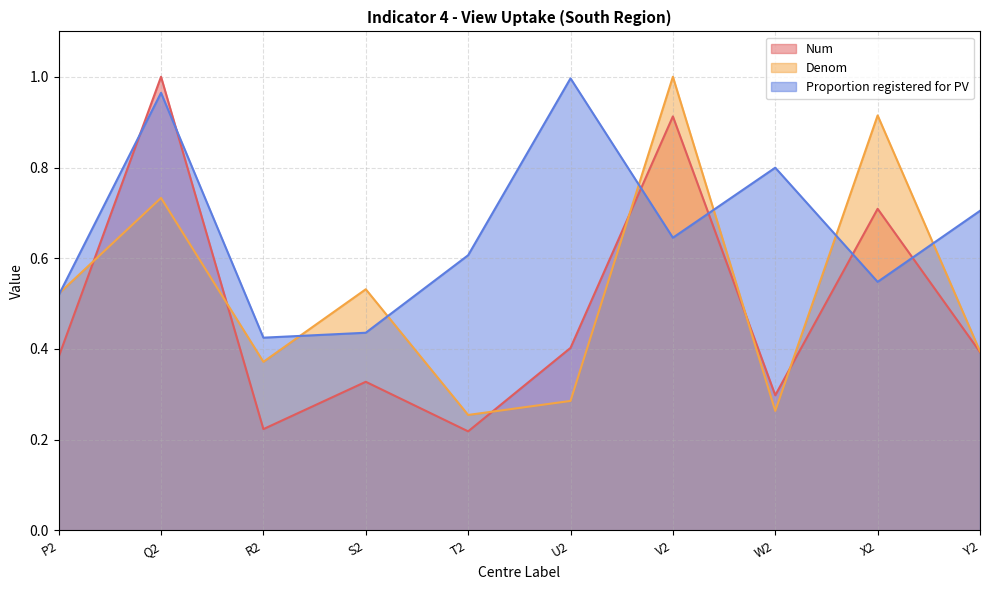

What is the value of the Proportion registered for PV point at the 5th from the left?

0.6